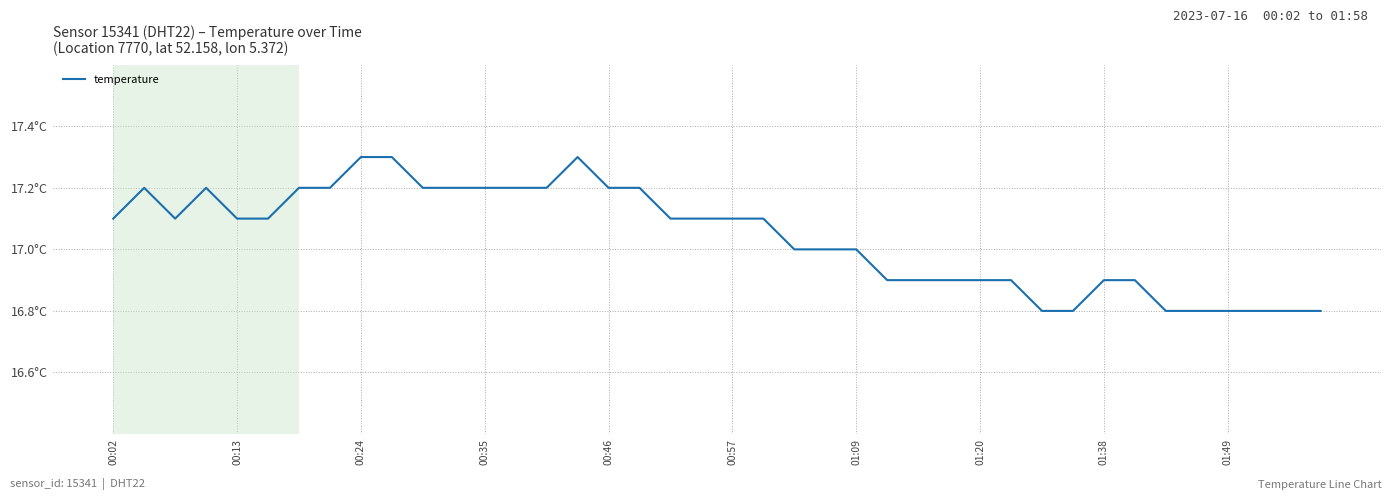

Is this an area chart (filled region under the line)?

No